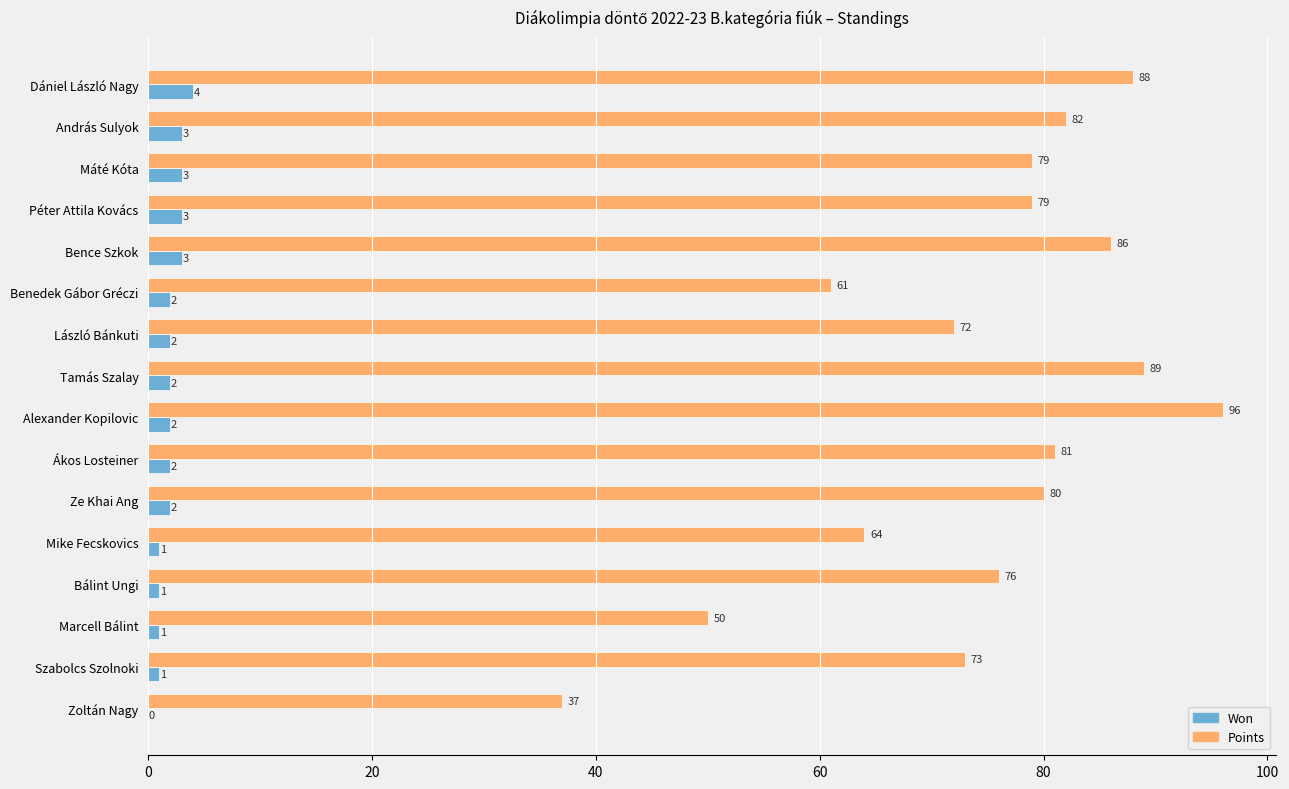

At which label is Points closest to 66?

Mike Fecskovics